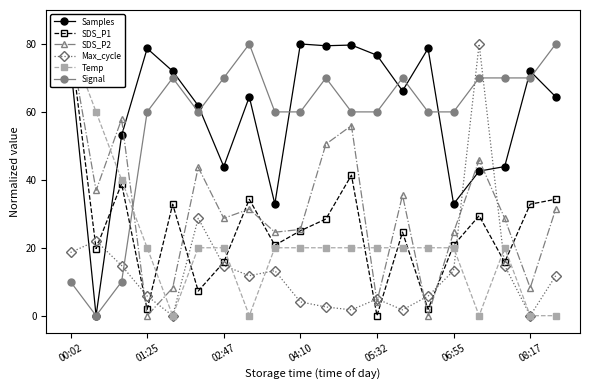

At which category is the sum across all series the highest?

00:02